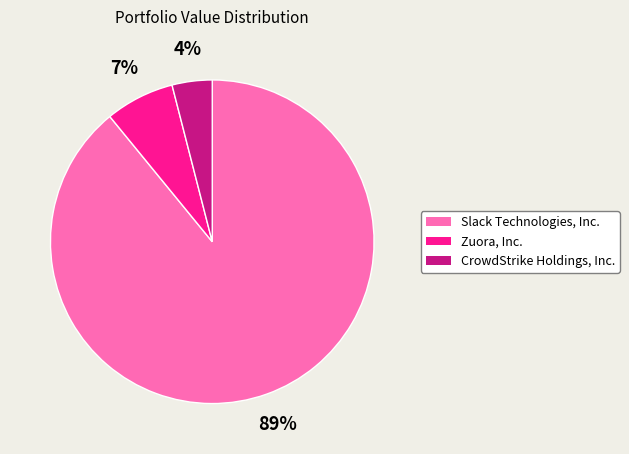

To the nearest percent, what is the difference between the largest and smallest slice percentages?

85%